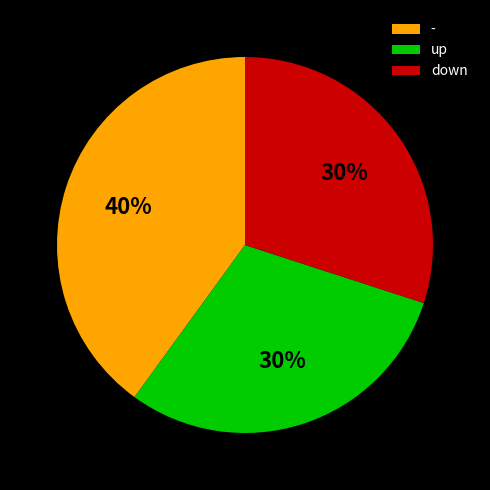

To the nearest percent, what is the average slice percentage?

33%